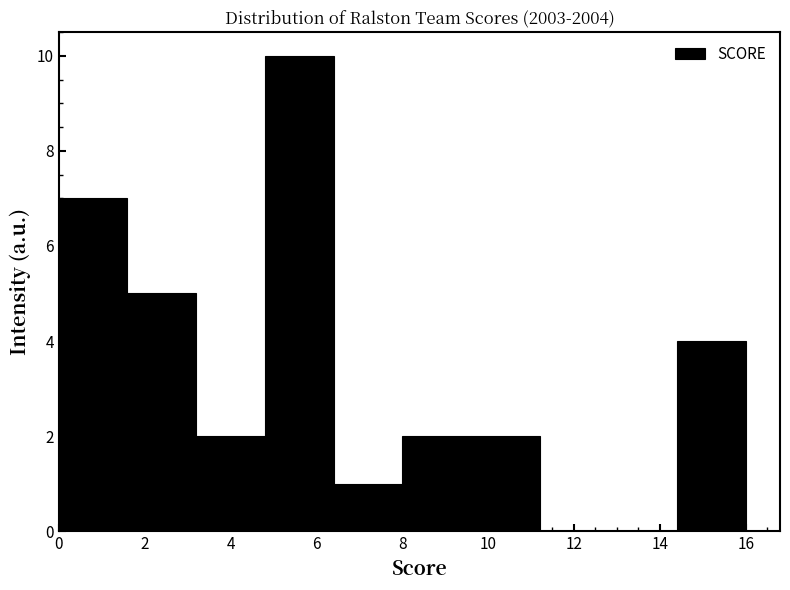

Reading left to right, list every bar in this chart as the range it spans on the x-axis followed by its height. The values are not printed on the chart, so give them approximately, as read against the axis.

0.0 to 1.6: 7
1.6 to 3.2: 5
3.2 to 4.8: 2
4.8 to 6.4: 10
6.4 to 8.0: 1
8.0 to 9.6: 2
9.6 to 11.2: 2
11.2 to 12.8: 0
12.8 to 14.4: 0
14.4 to 16.0: 4